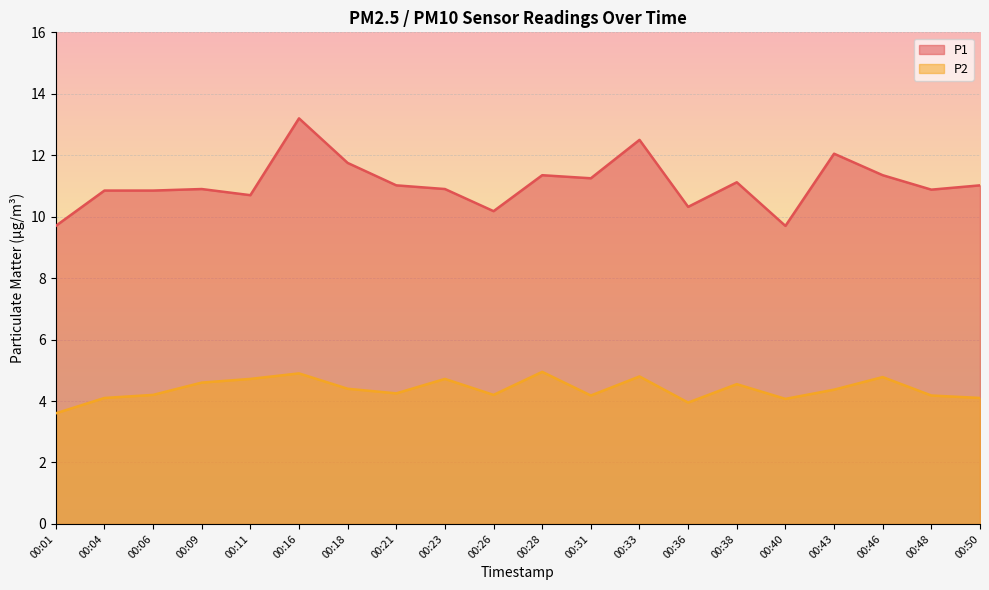

How many distinct data groups are displayed?

2